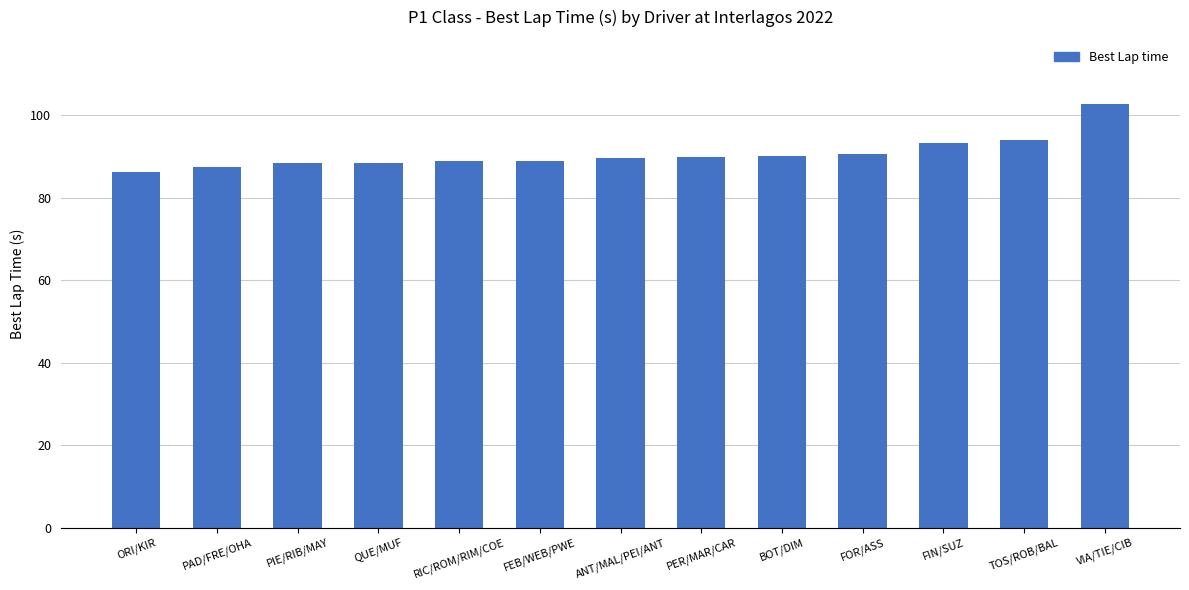

Read the value at QUE/MUF.

88.5